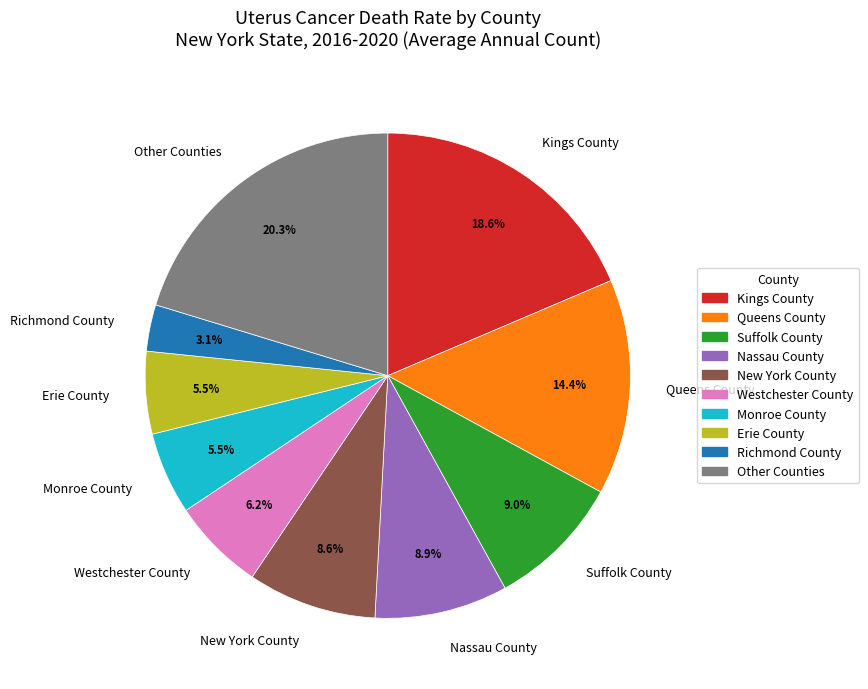

Is the sum of Richmond County and Erie County greater than half?

No